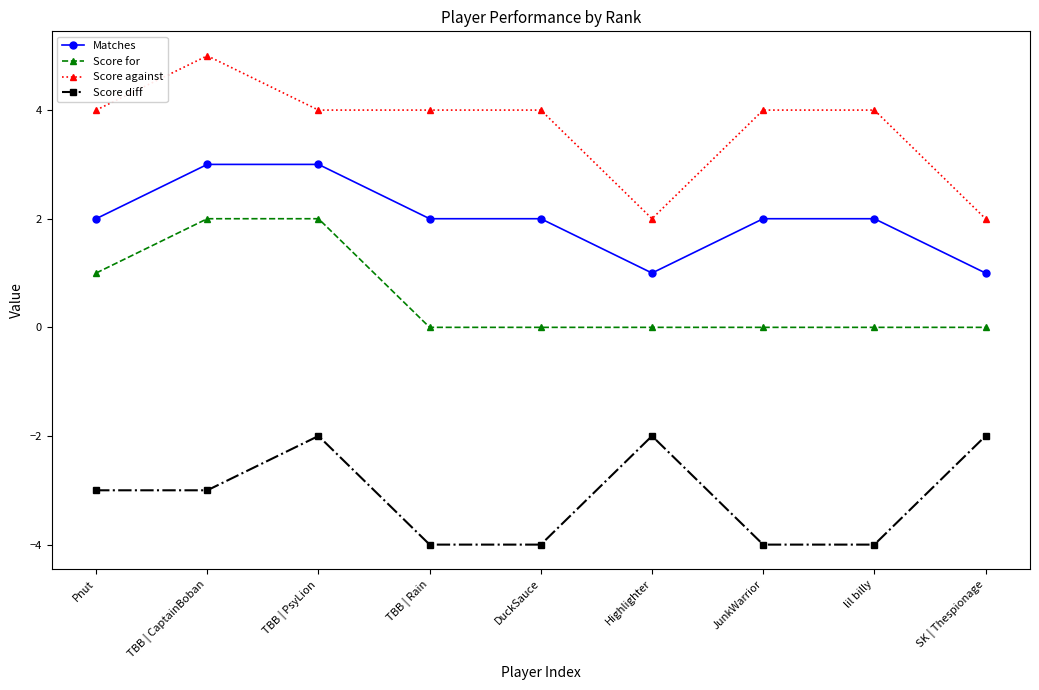

Between TBB | CaptainBoban and TBB | Rain, which series saw the biggest shift?

Score for